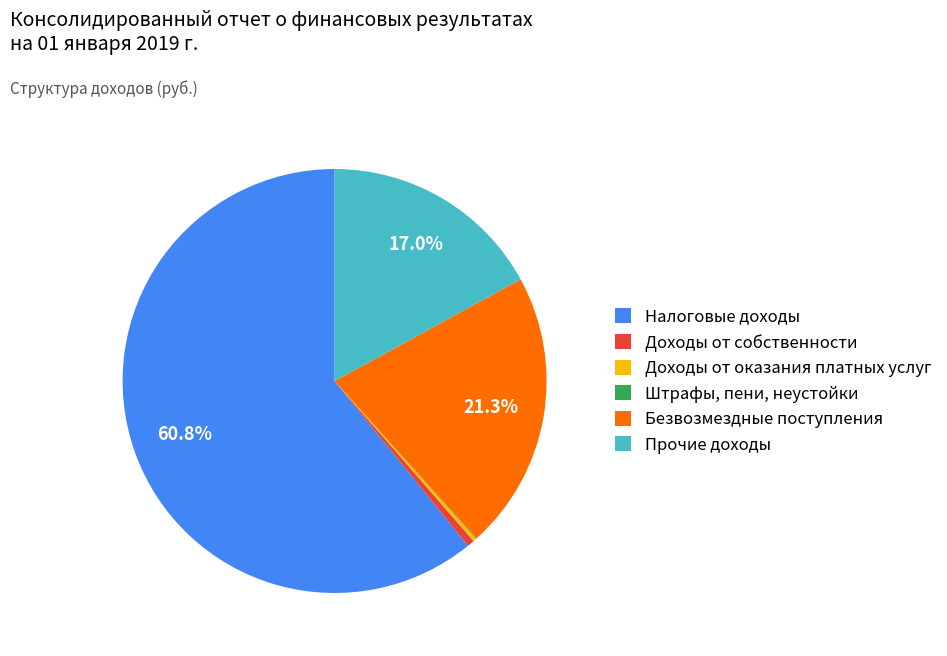

To the nearest percent, what percentage of the pie is Безвозмездные поступления?

21%